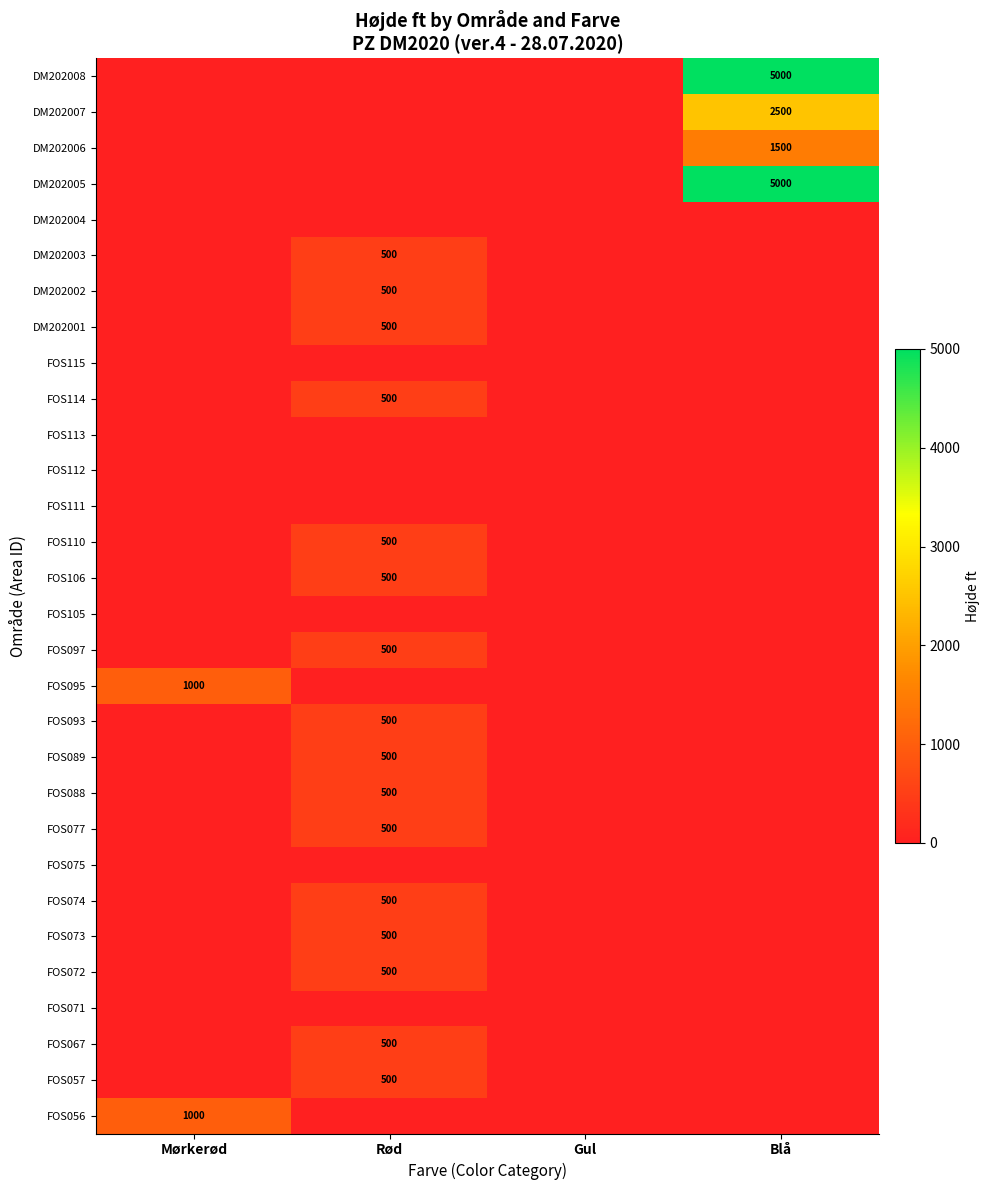

Which has a higher value, Gul or Rød?

Gul